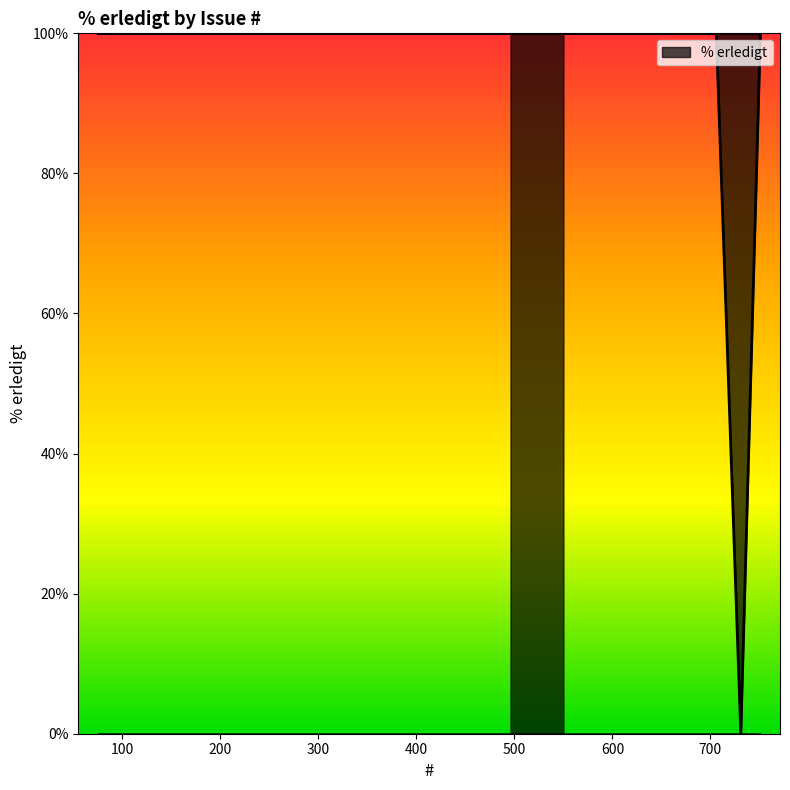

List the labels in order of value, largest first.

550, 76, 75, 109, 751, 706, 704, 691, 686, 660, 658, 639, 638, 628, 605, 540, 528, 502, 496, 731